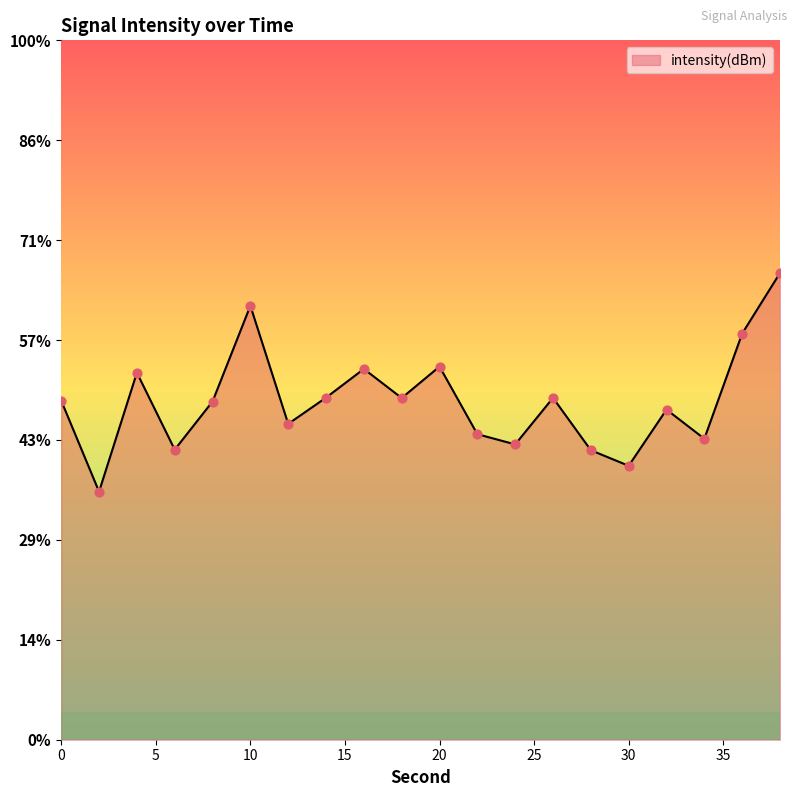

Which has a higher value, 2 or 24?

24